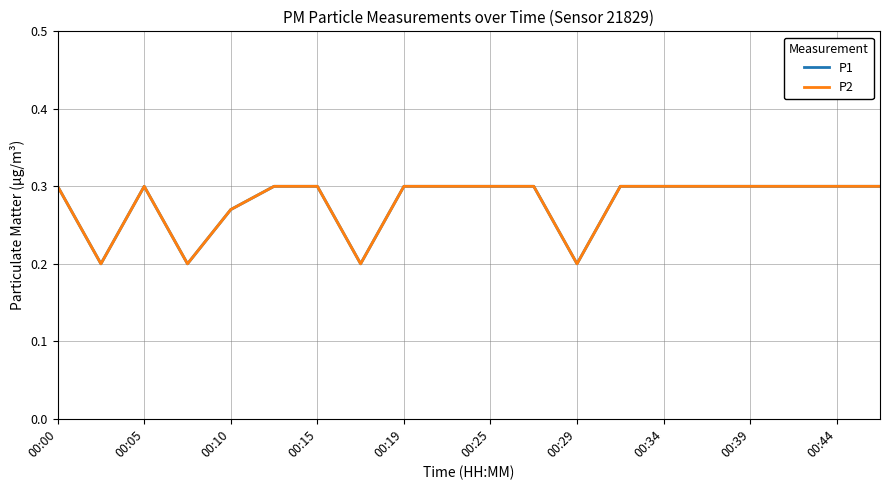

Does the chart have visible grid lines?

Yes